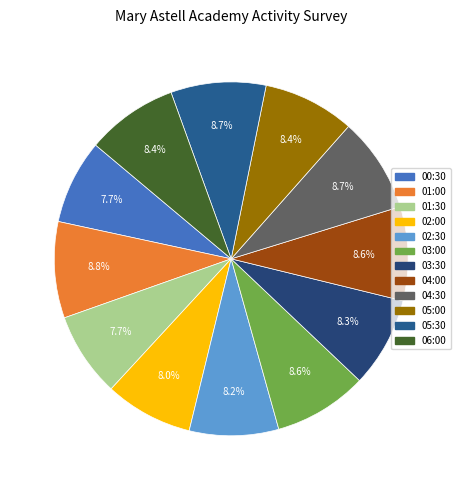

The 05:30 slice represents 9% of the pie. True or false?

True